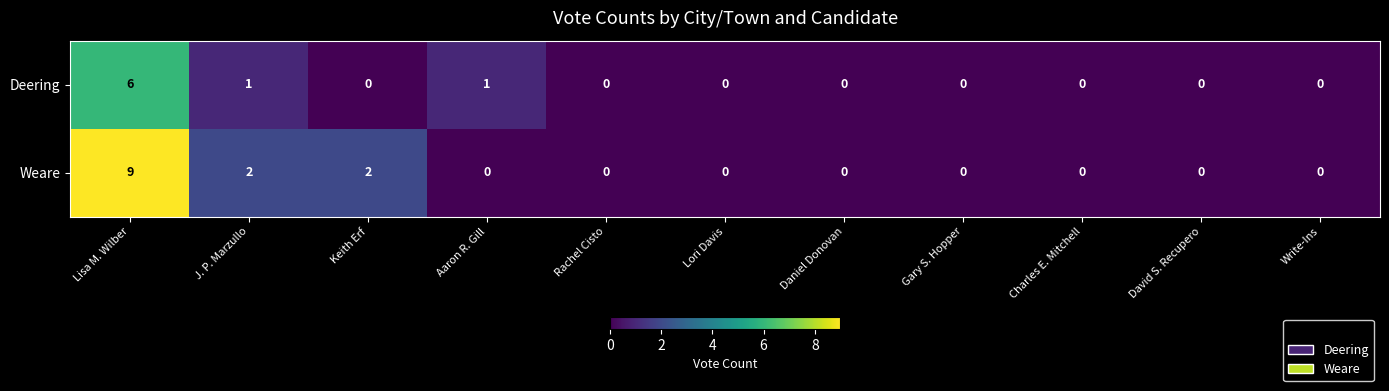

Rank the series at Keith Erf from lowest to highest value.

Deering, Weare